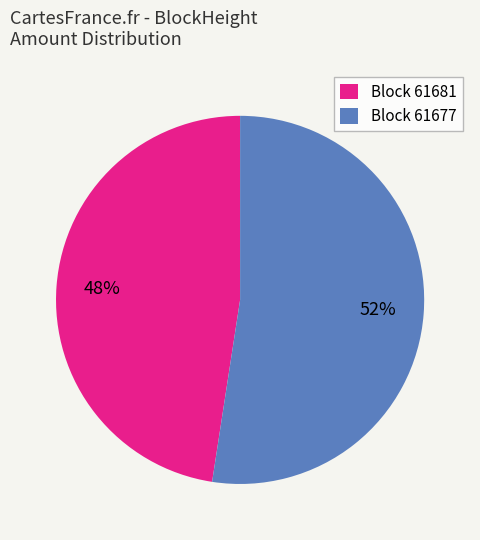

Rank the categories by value from highest to lowest.

Block 61677, Block 61681